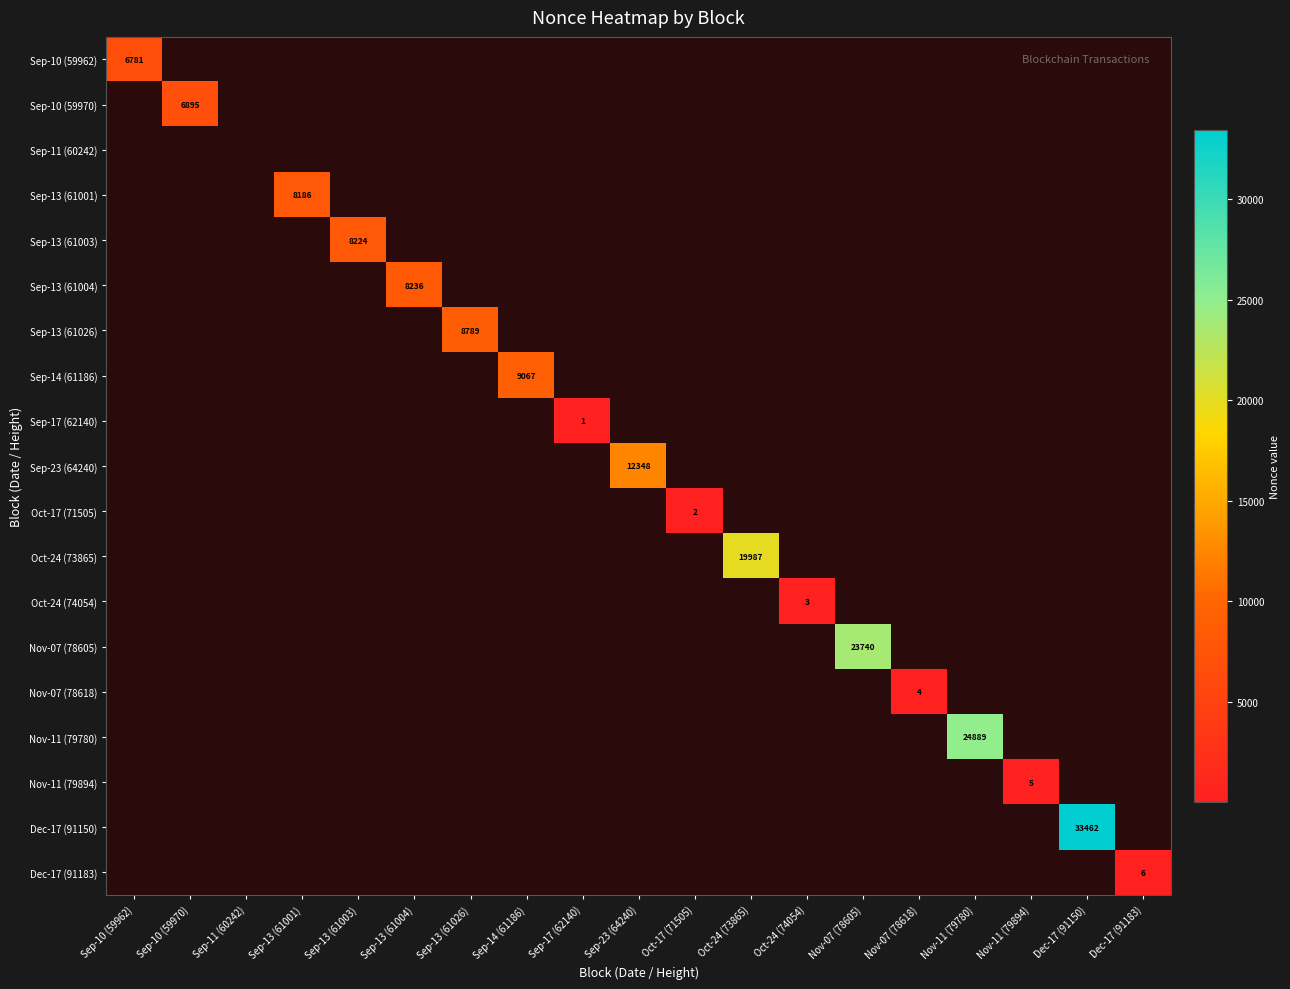

The value of Sep-13 (61001) at Sep-13 (61001) is 4229. True or false?

False